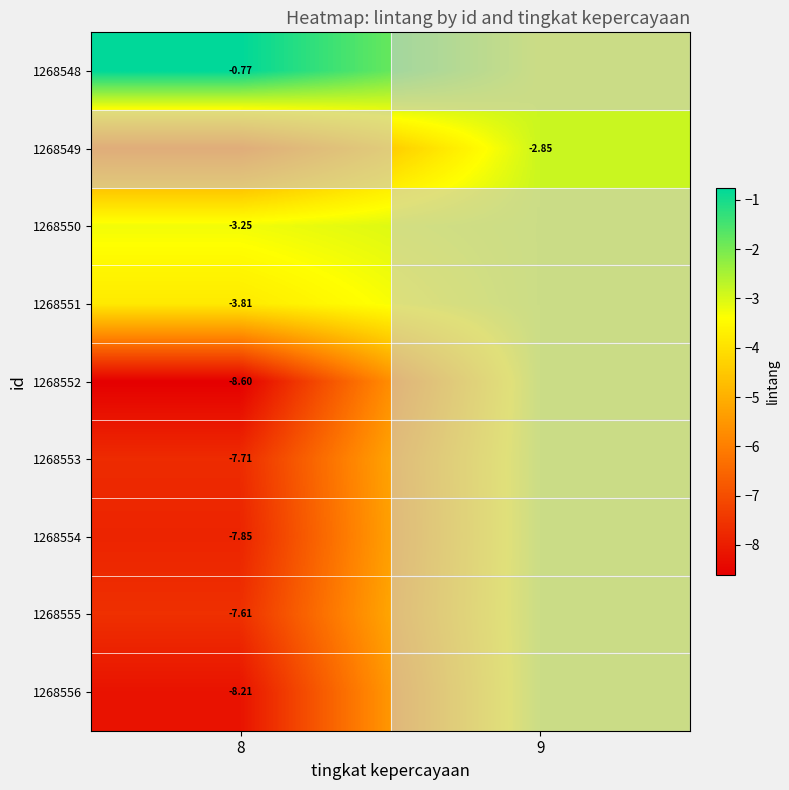

What is the sum of the 1268550 values at 8 and 9?

-6.1